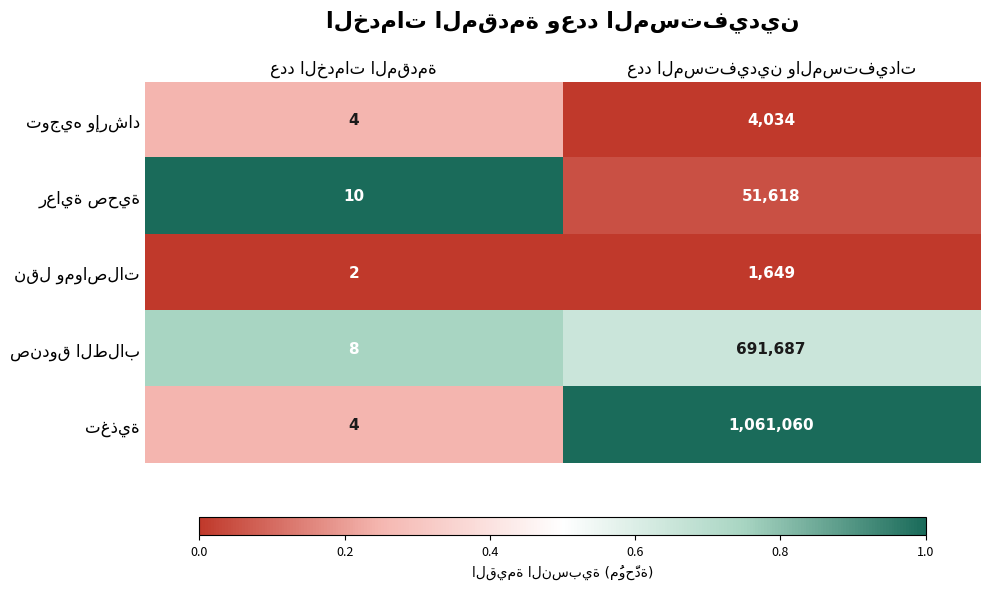

What is the maximum value shown in the chart?

1061060